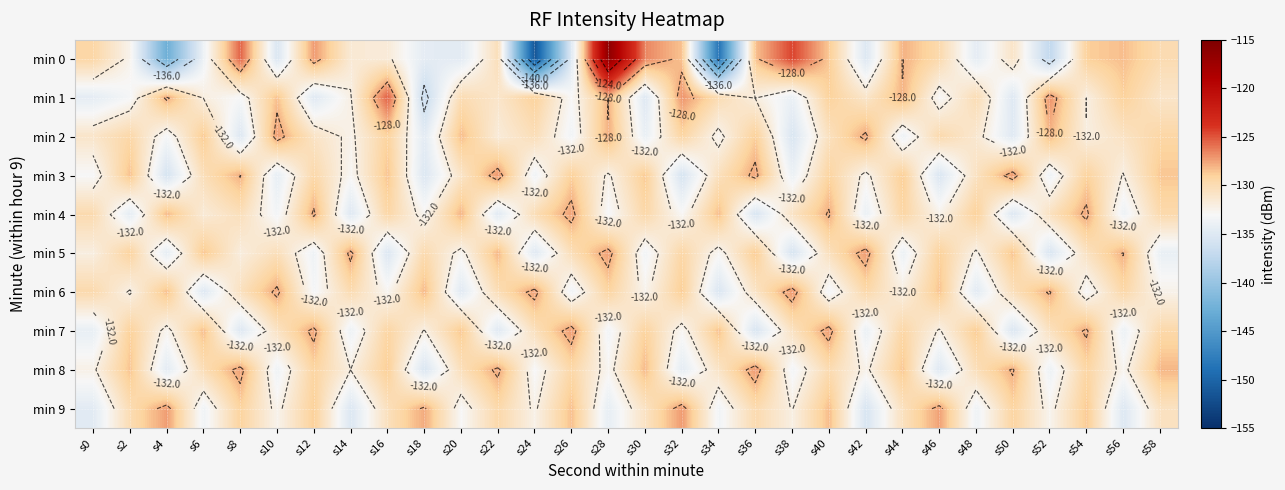

What is the greatest value displayed?

-116.2